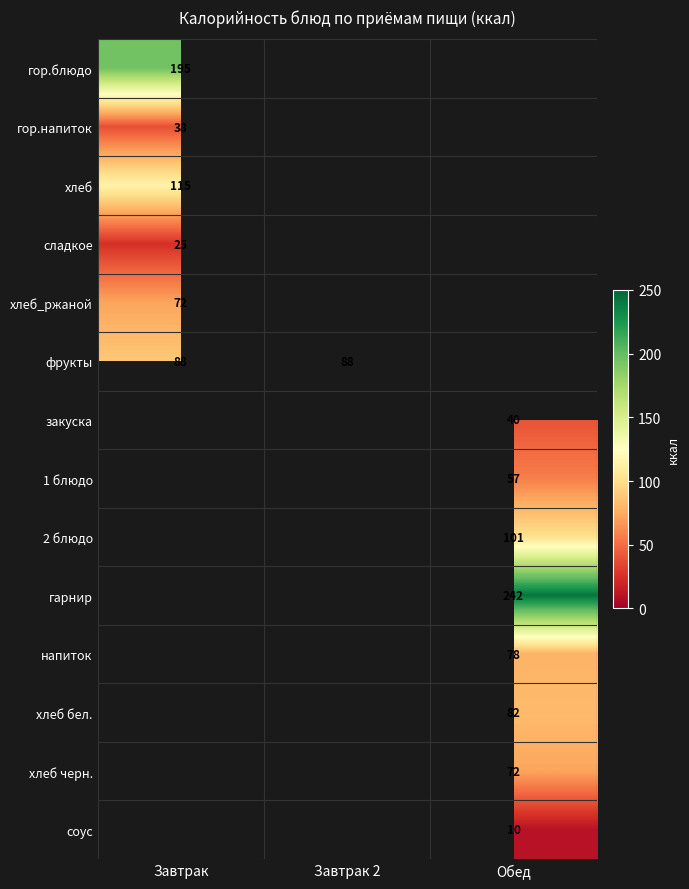

True or false: напиток has a value of 132 at Обед.

False